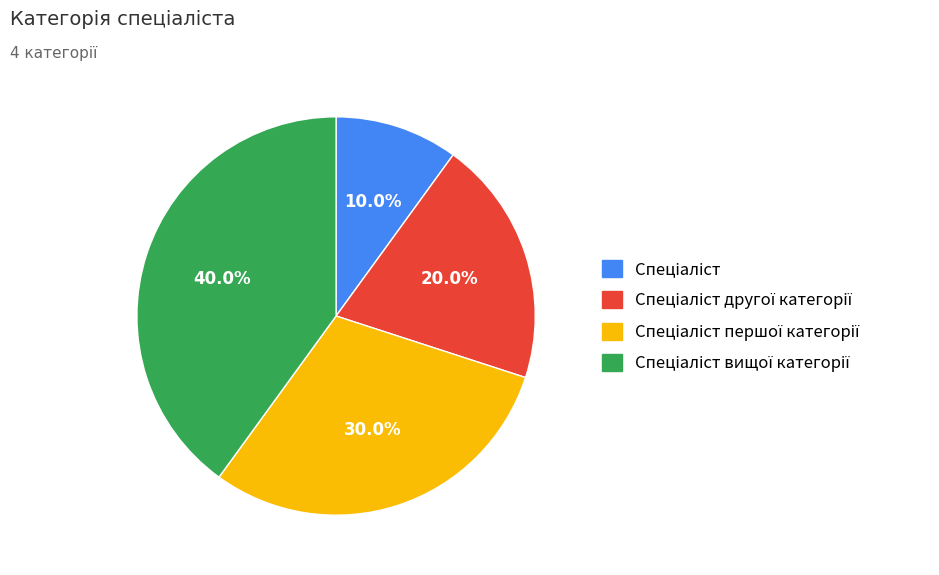

Does any single category account for the majority?

No